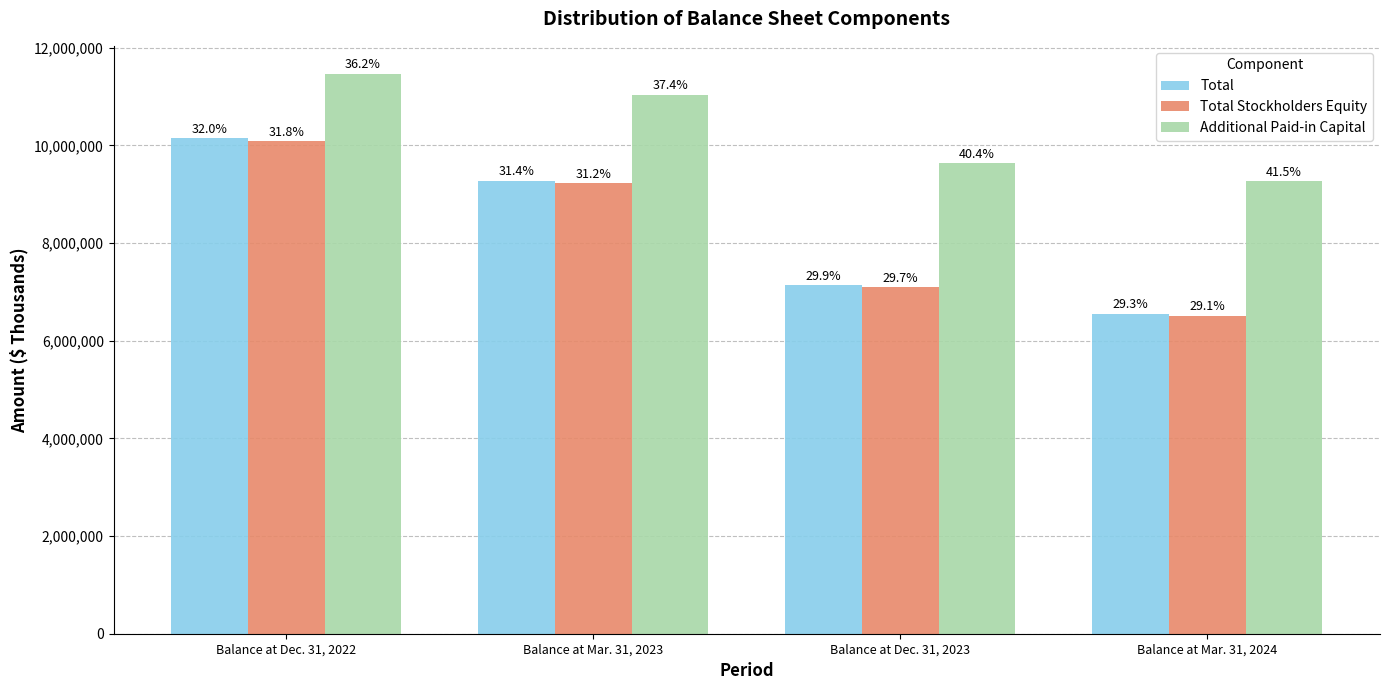

Does the chart contain stacked bars?

No